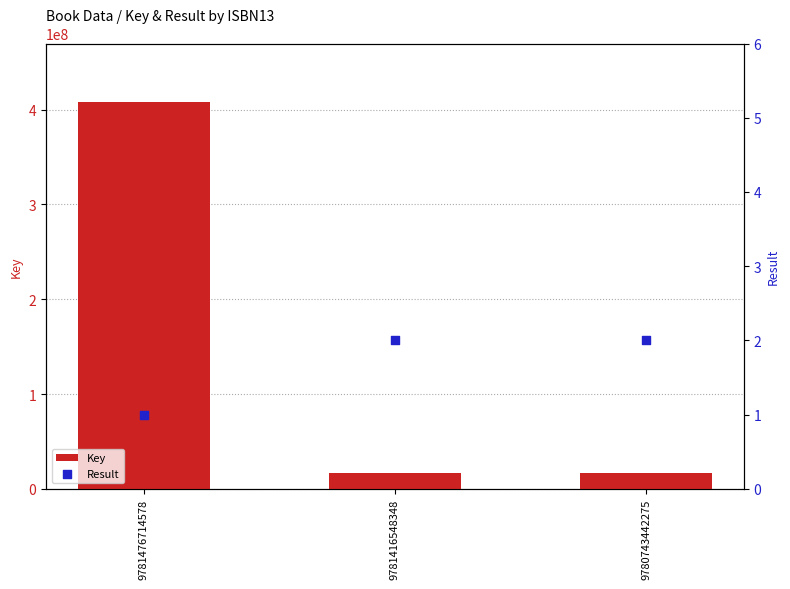

Which series contains the highest Y value?

Key